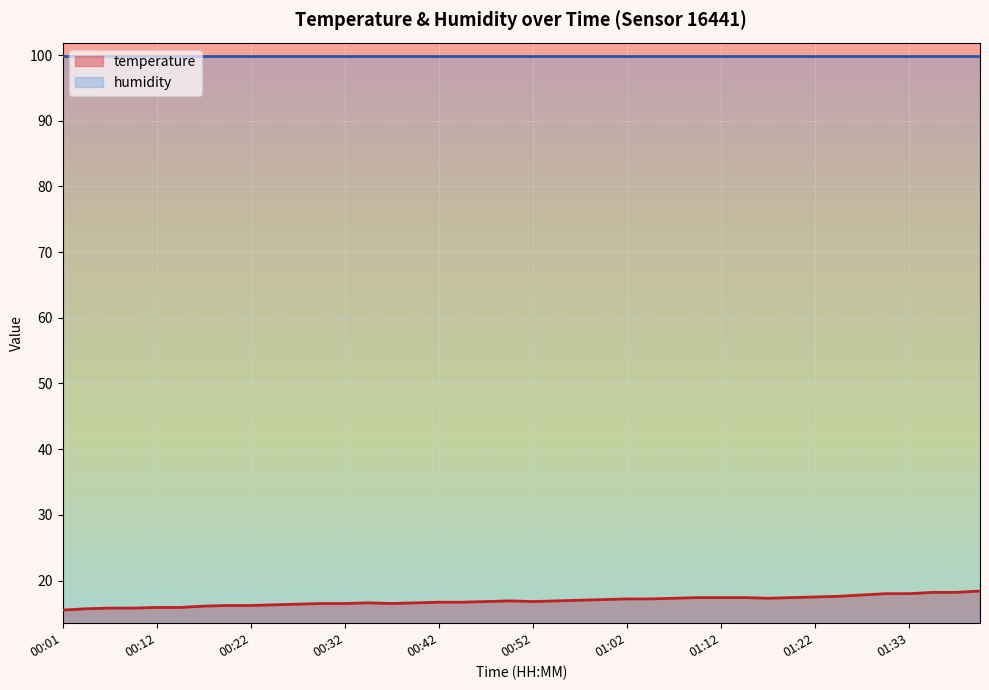

What is the label of the 15th point from the left?

00:37